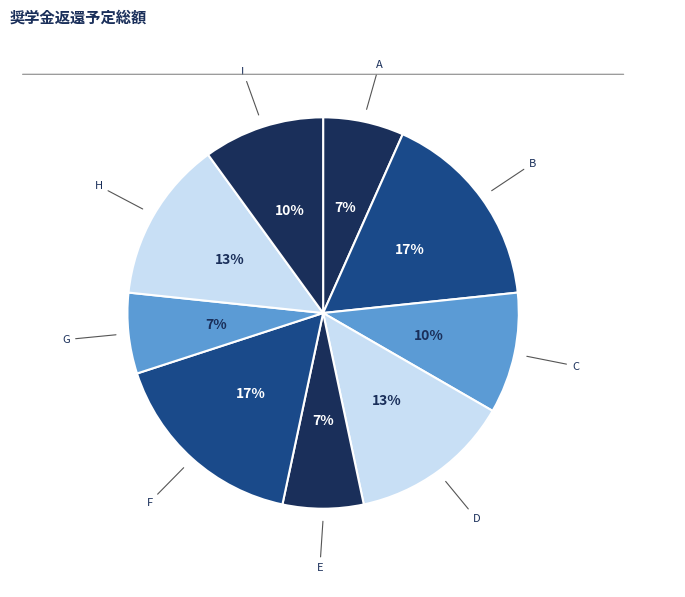

What is the ratio of the value at D to the value at H?

1.0